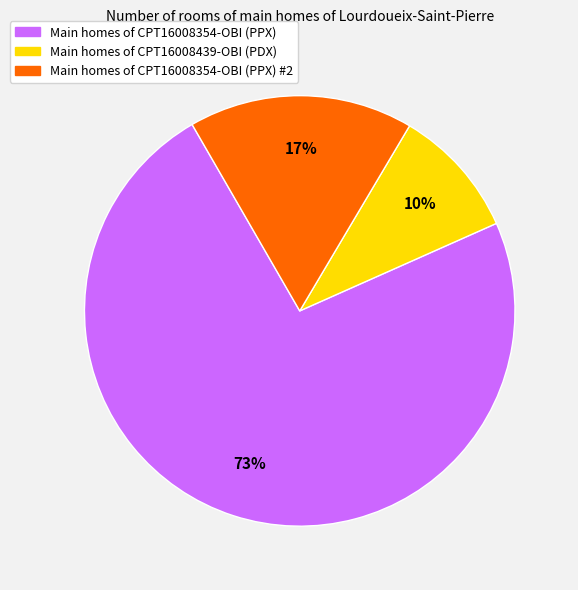

To the nearest percent, what is the average slice percentage?

33%